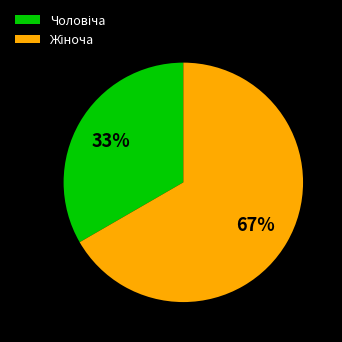

Is there any slice that represents more than half of the pie?

Yes